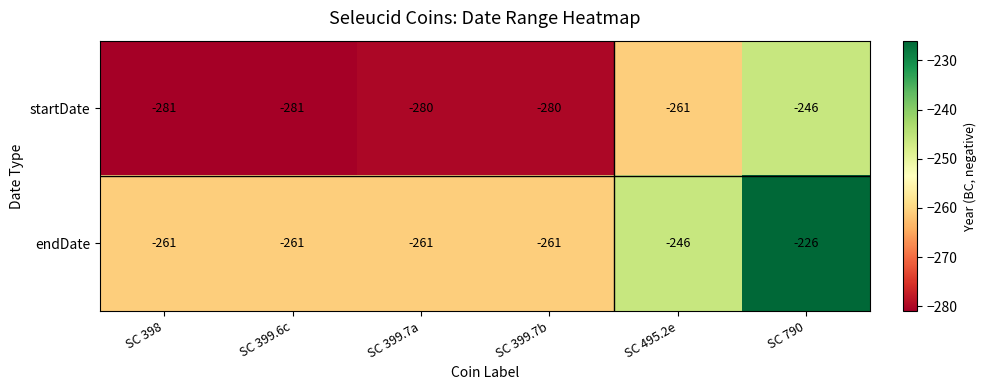

What is the sum of the endDate values at SC 399.6c and SC 399.7a?

-522